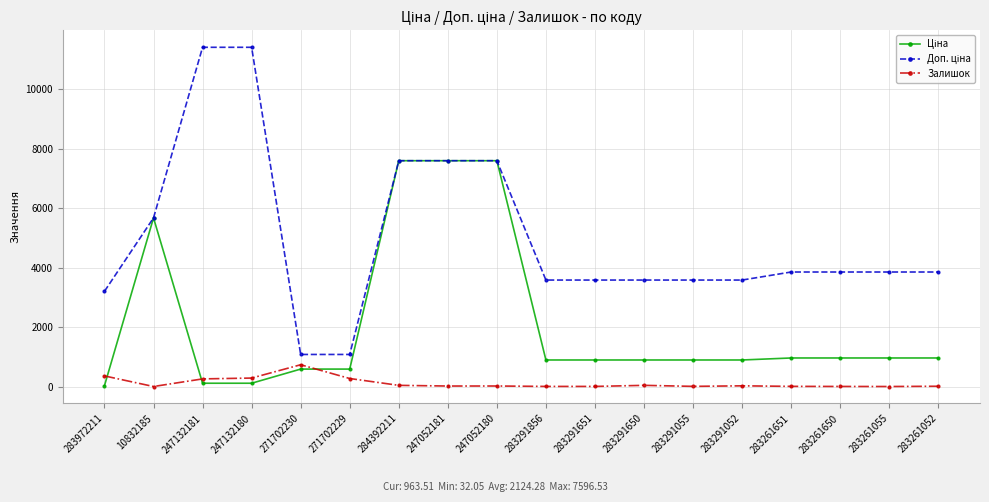

How many values in the Залишок series are below 21?

9